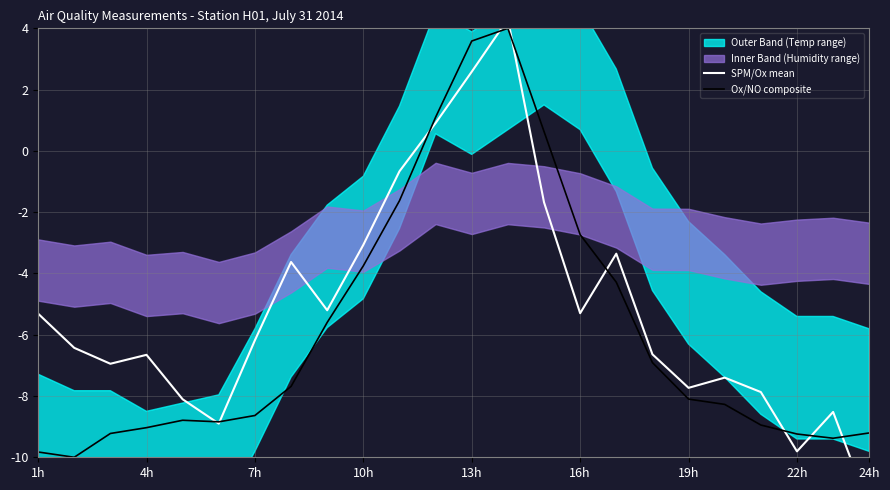

Which series has the largest range (max minus min)?

SPM/Ox mean